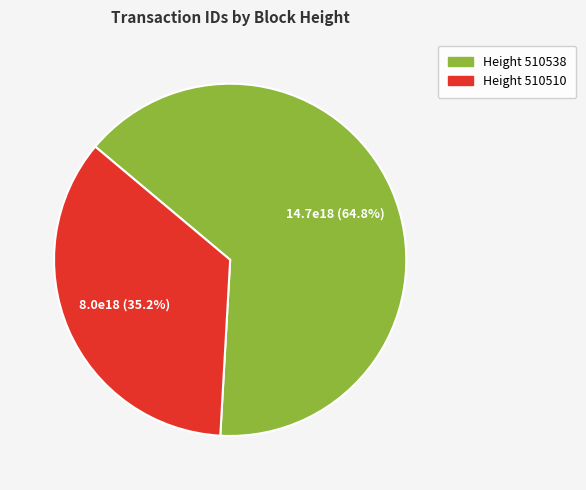

Count the number of slices in the pie.

2